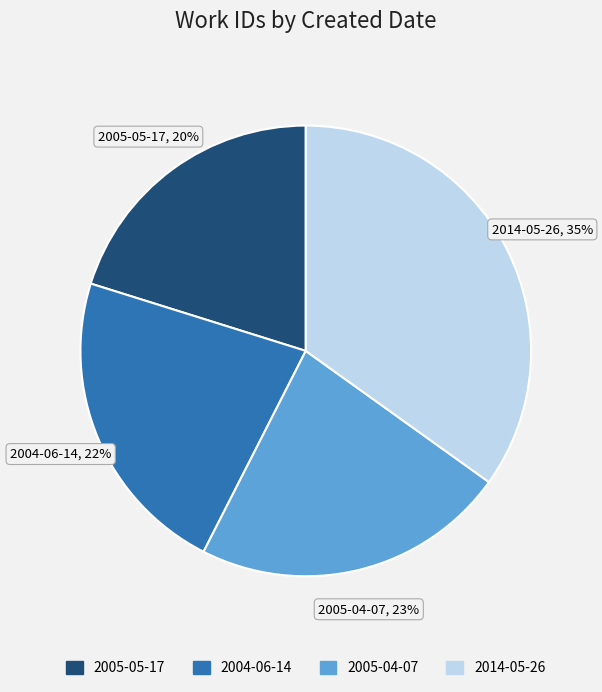

True or false: 2005-05-17 accounts for 12% of the total.

False